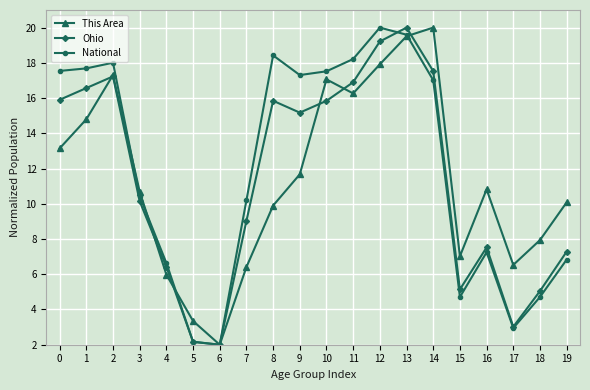

True or false: This Area and National cross at least once.

True